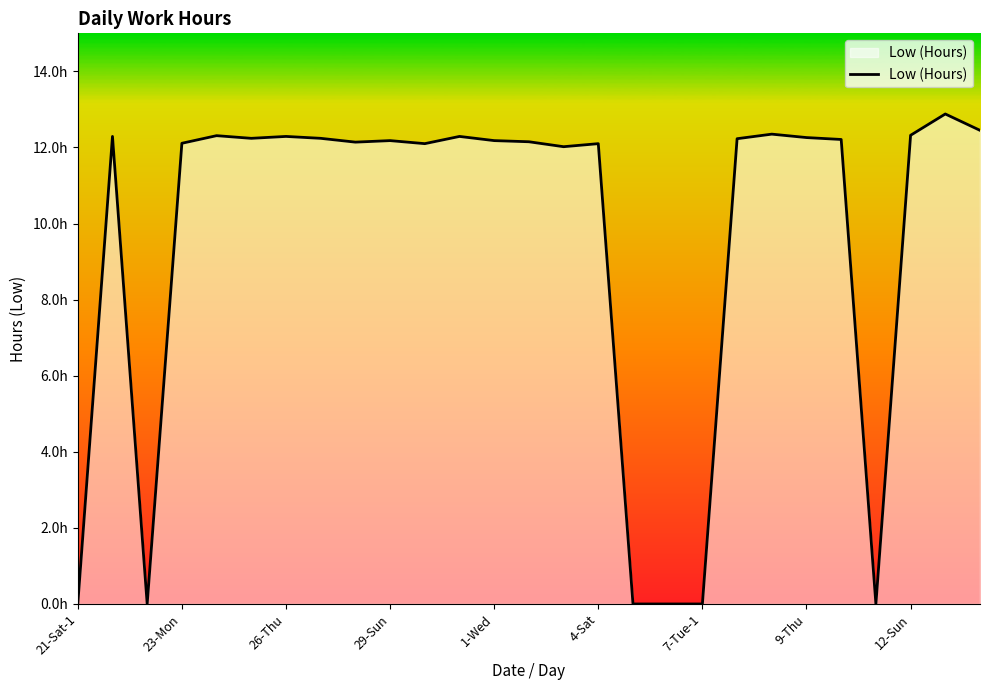

What is the maximum value shown in the chart?

12.9